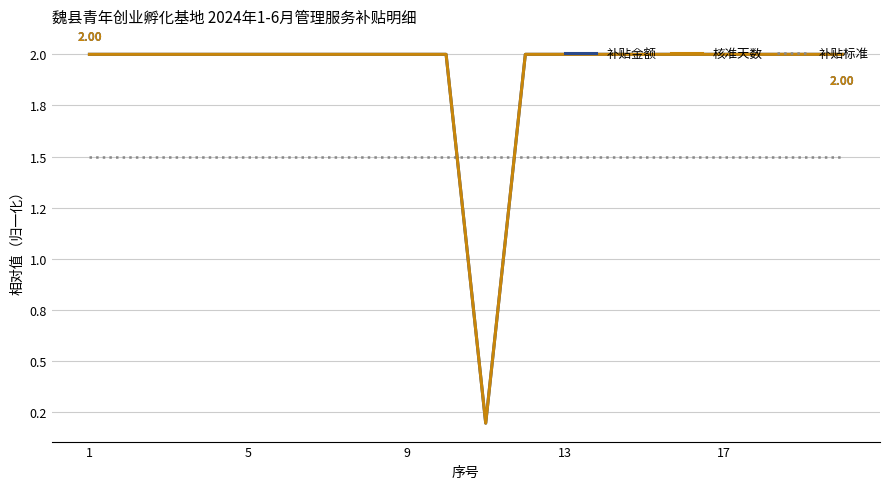

Does the chart display data point markers on the line(s)?

No